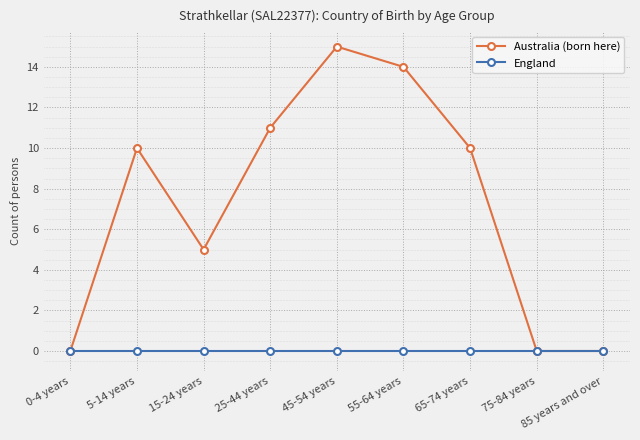

Does the chart have visible grid lines?

Yes